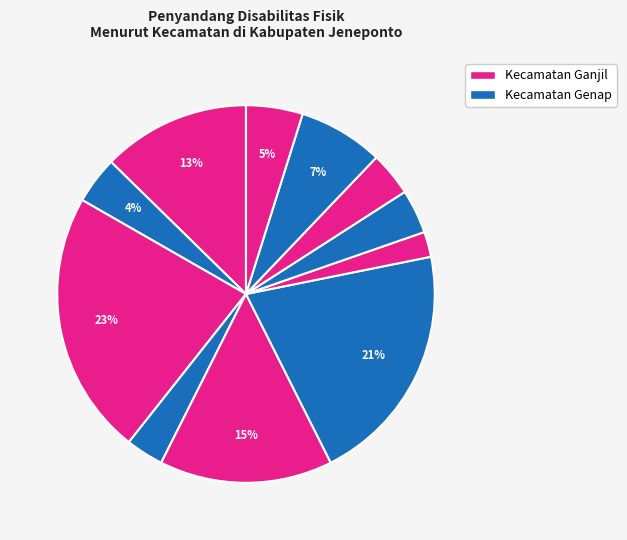

Rank the categories by value from lowest to highest.

Batang, Bontoramba, Arungkeke, Tarowang, Bangkala Barat, Rumbia, Kelara, Bangkala, Binamu, Turatea, Tamalatea